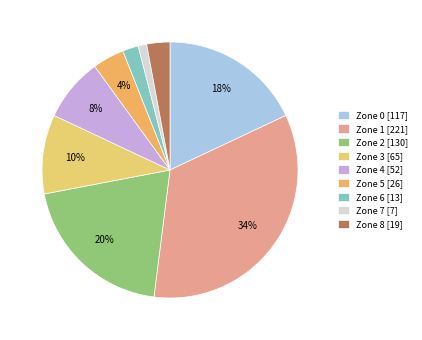

Rank the categories by value from highest to lowest.

Zone 1, Zone 2, Zone 0, Zone 3, Zone 4, Zone 5, Zone 8, Zone 6, Zone 7